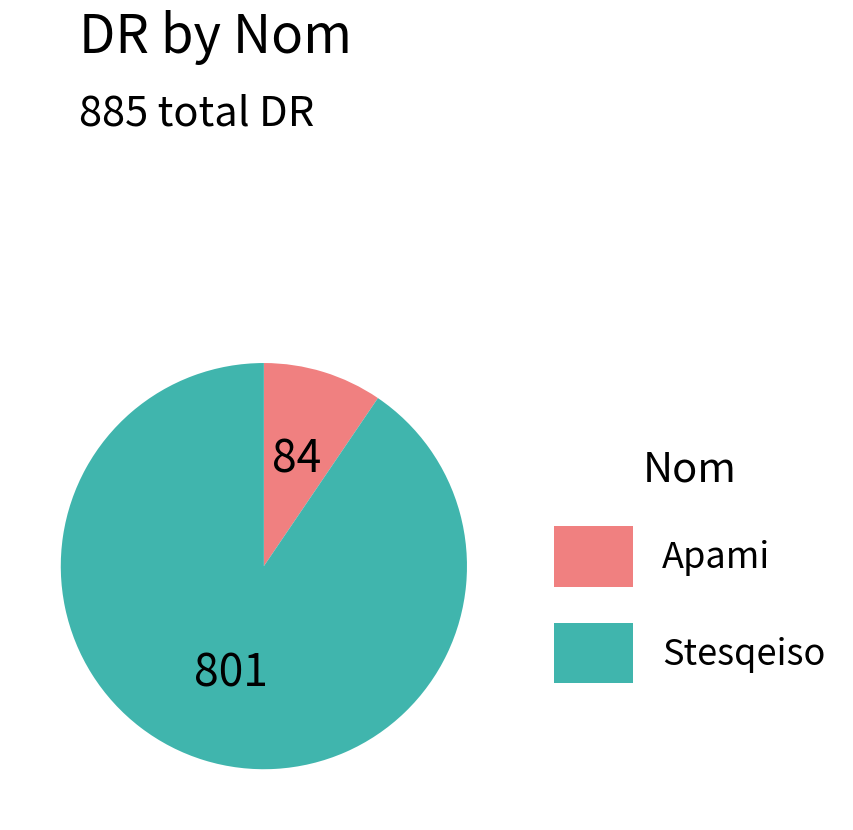

Which category has the smallest portion of the pie?

Apami